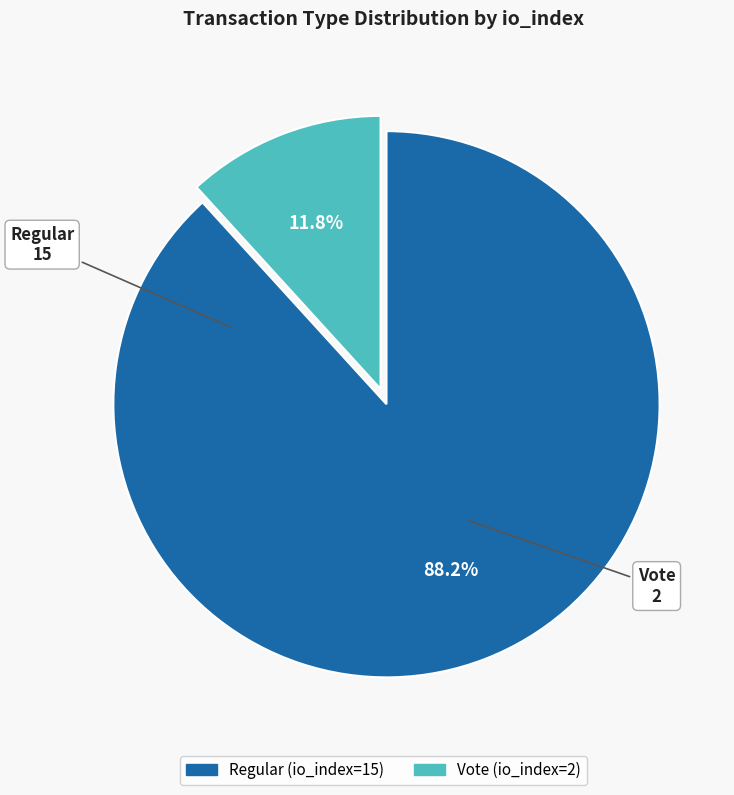

To the nearest percent, what portion does Regular (io_index=15) represent?

88%